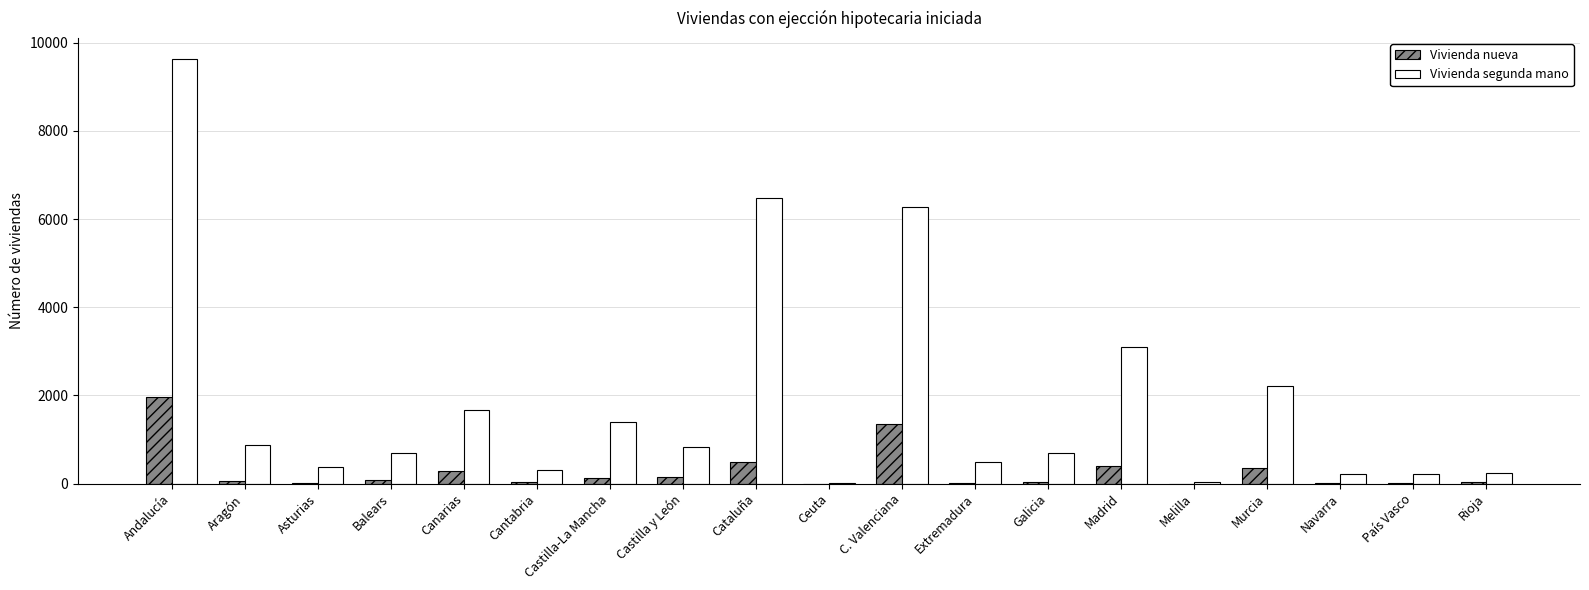

At which label is Vivienda segunda mano closest to 4819?

C. Valenciana